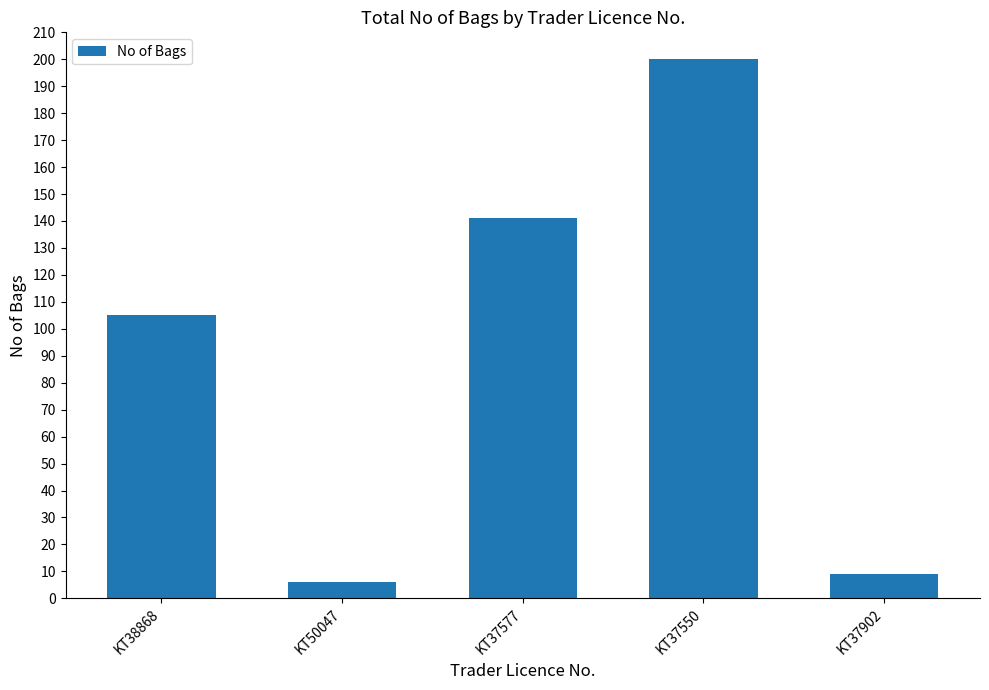

What is the approximate value at KT37902?

9